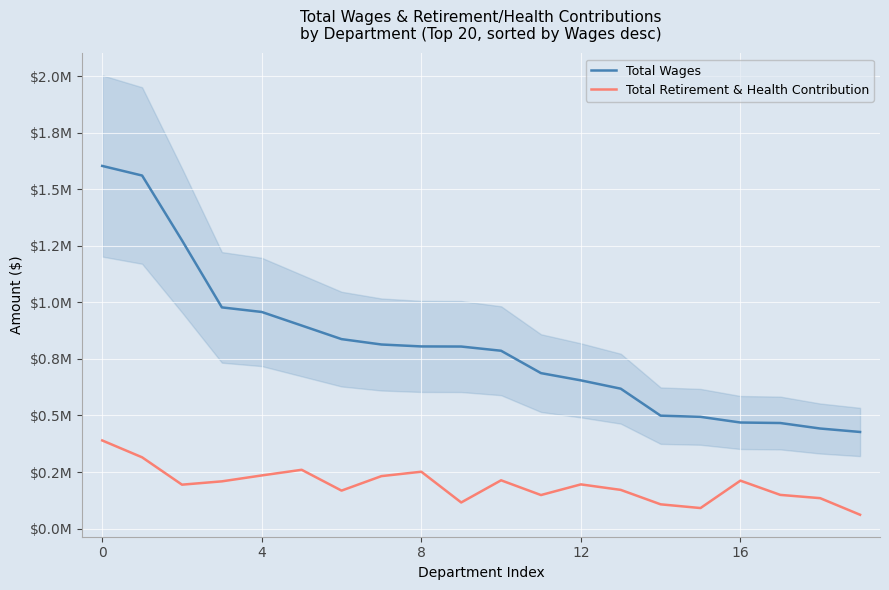

At 17, list the series in order from largest to smallest.

Total Wages, Total Retirement & Health Contribution